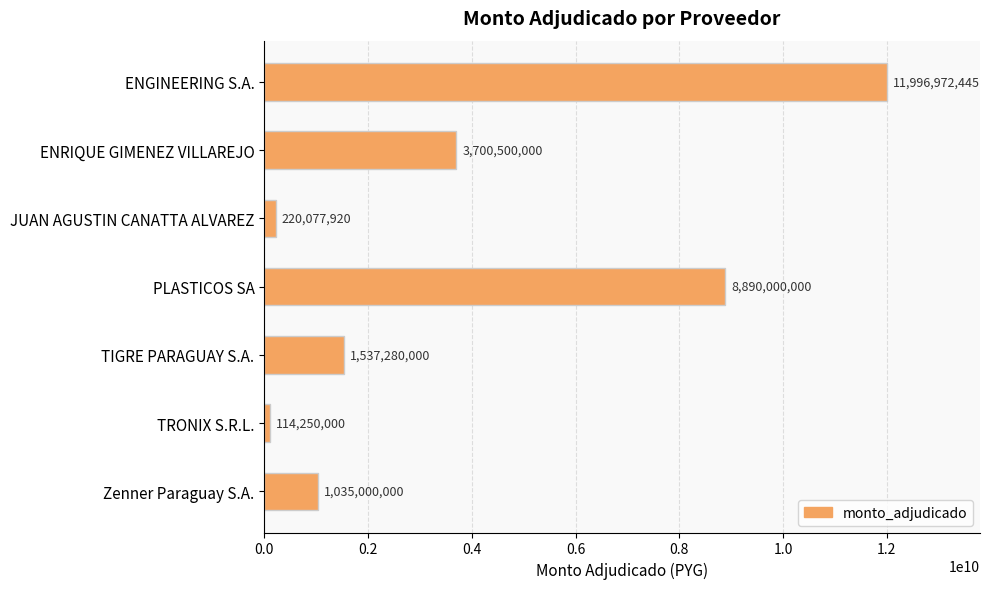

What is the average value?

3927725766